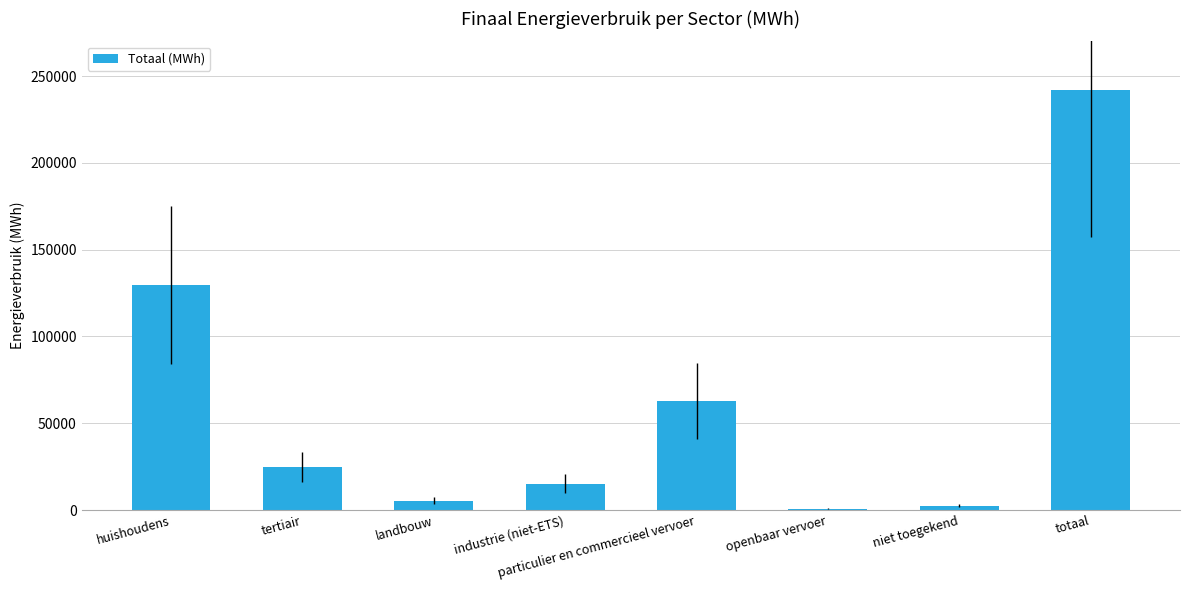

The value at landbouw is 5411.9. True or false?

True